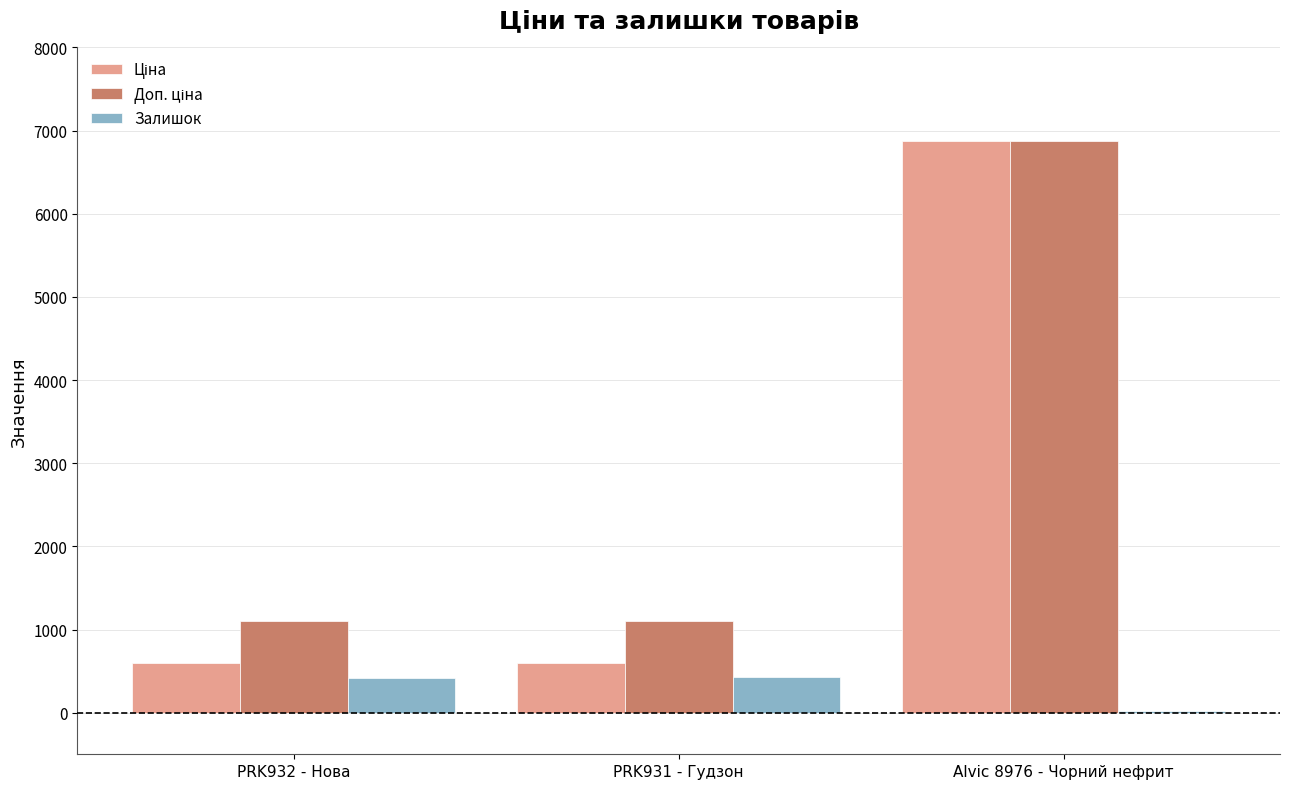

What is the highest value of the Залишок series?

433.0